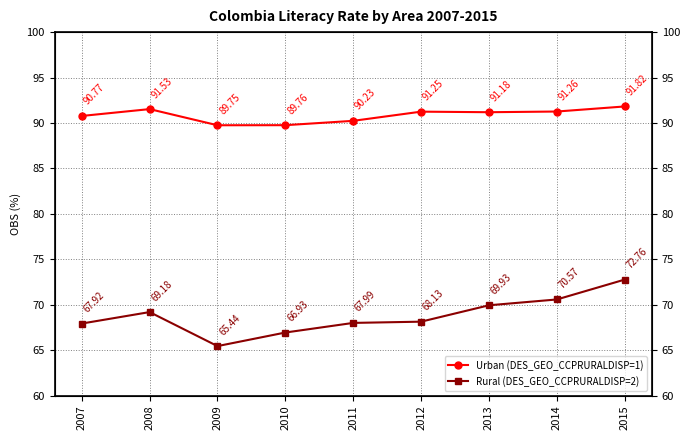

At which category is the sum across all series the highest?

2015